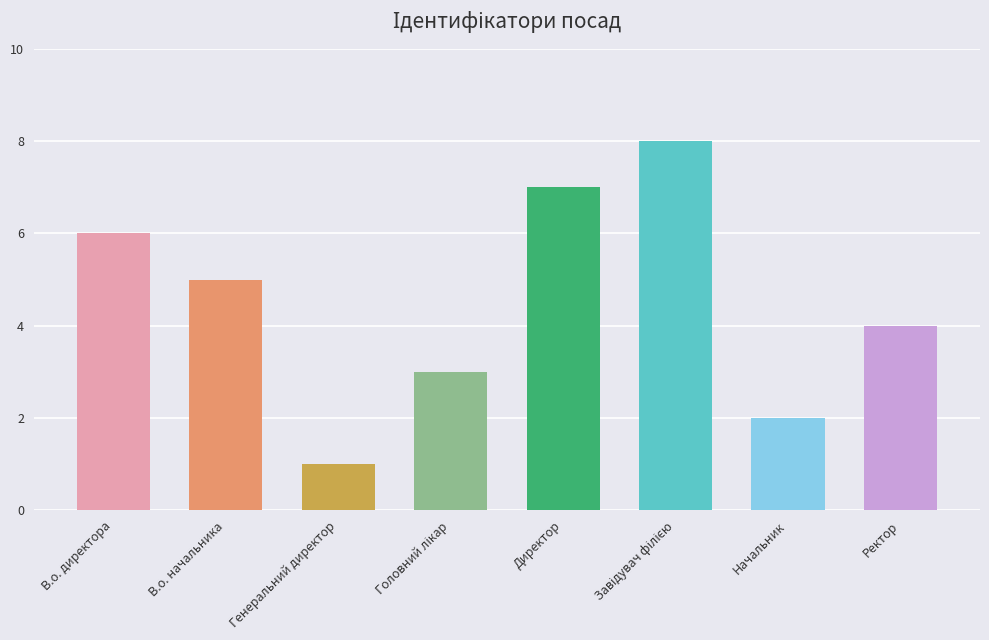

What is the difference between the maximum and minimum values?

7